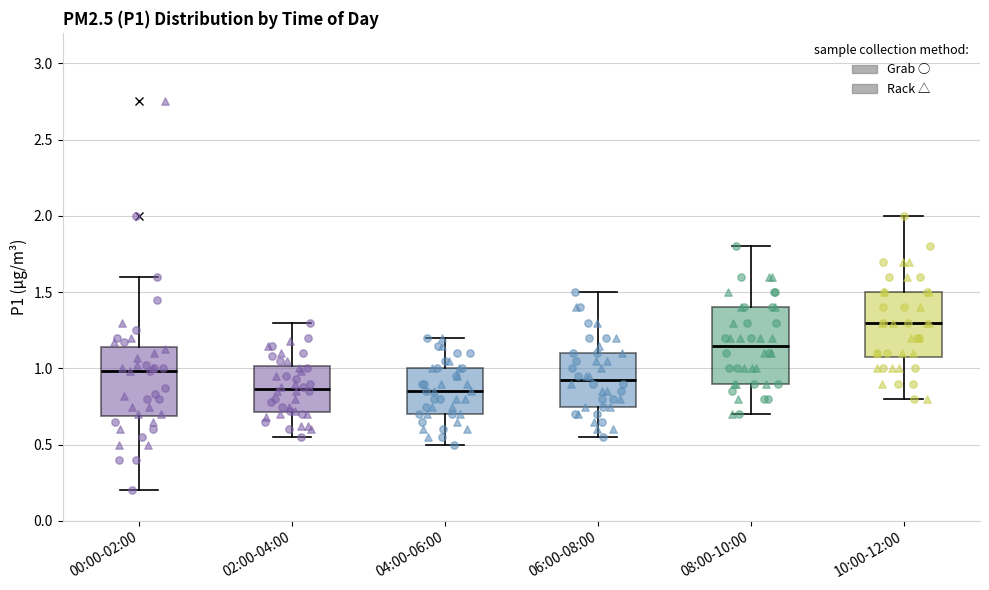

Where is the lower edge of the box for 10:00-12:00 on the y-axis? The values are not printed on the chart, so give them approximately, as read against the axis.

1.10